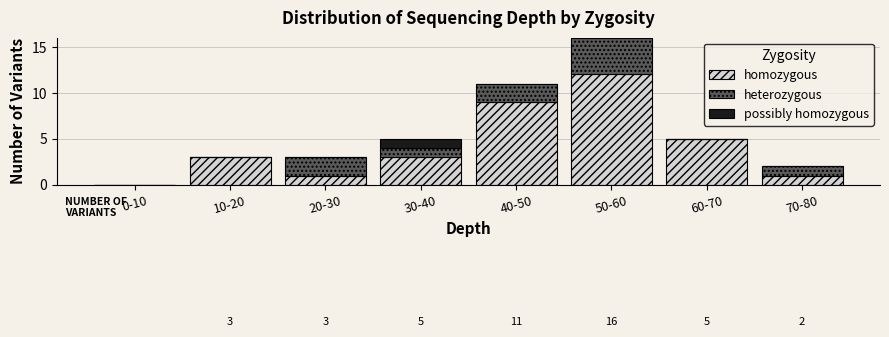

Reading right to left, transcribe the values for homozygous.

70-80=1	60-70=5	50-60=12	40-50=9	30-40=3	20-30=1	10-20=3	0-10=0